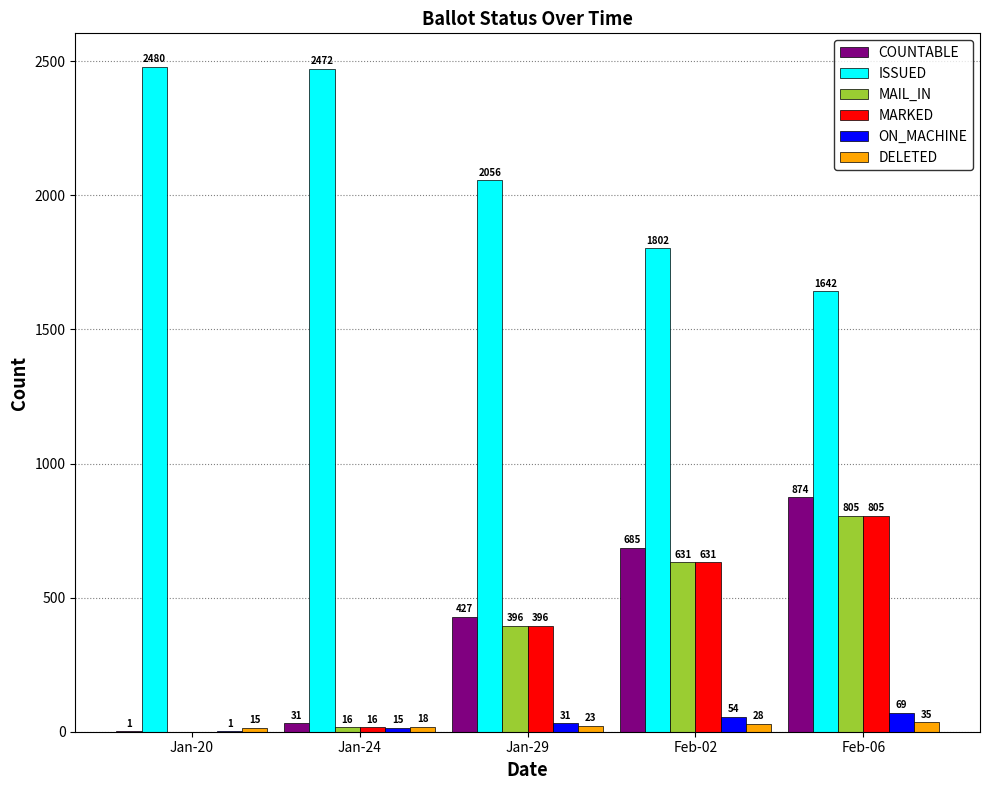

Which category has the highest value in the MAIL_IN series?

Feb-06